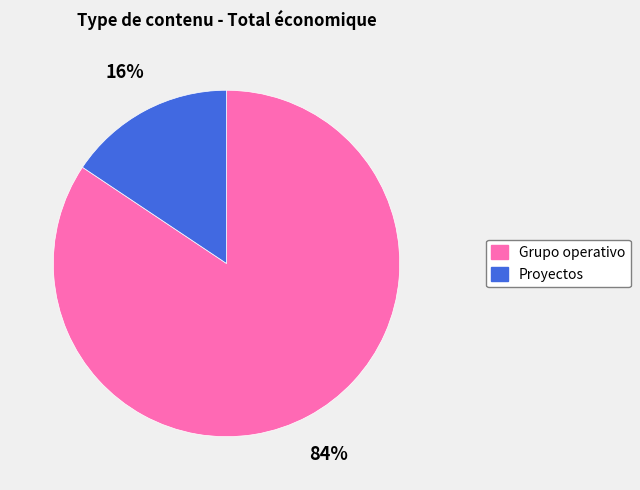

Does any single category account for the majority?

Yes